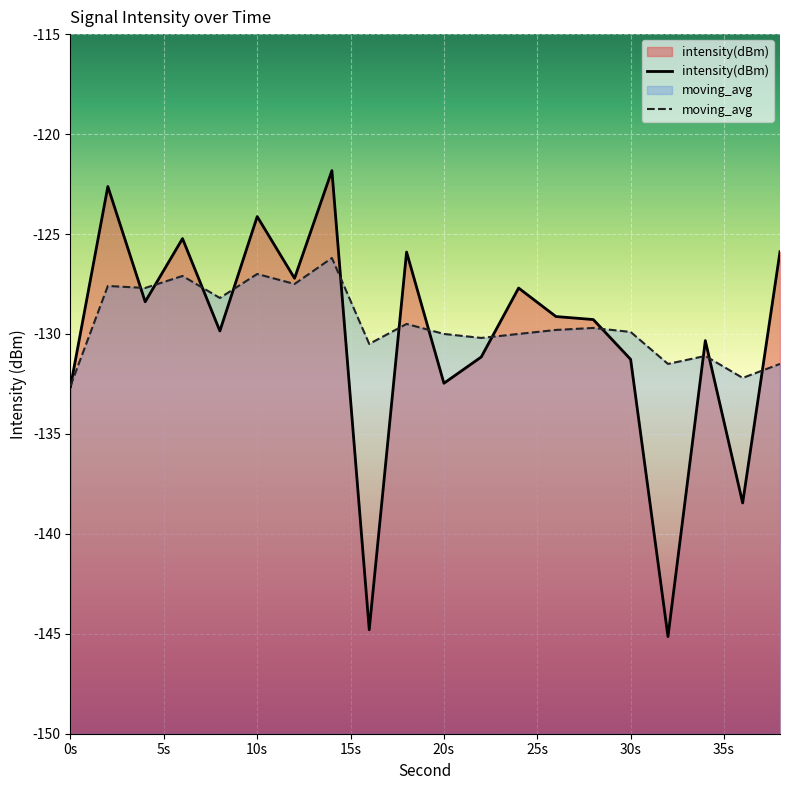

What is the lowest value of the intensity(dBm) series?

-145.1